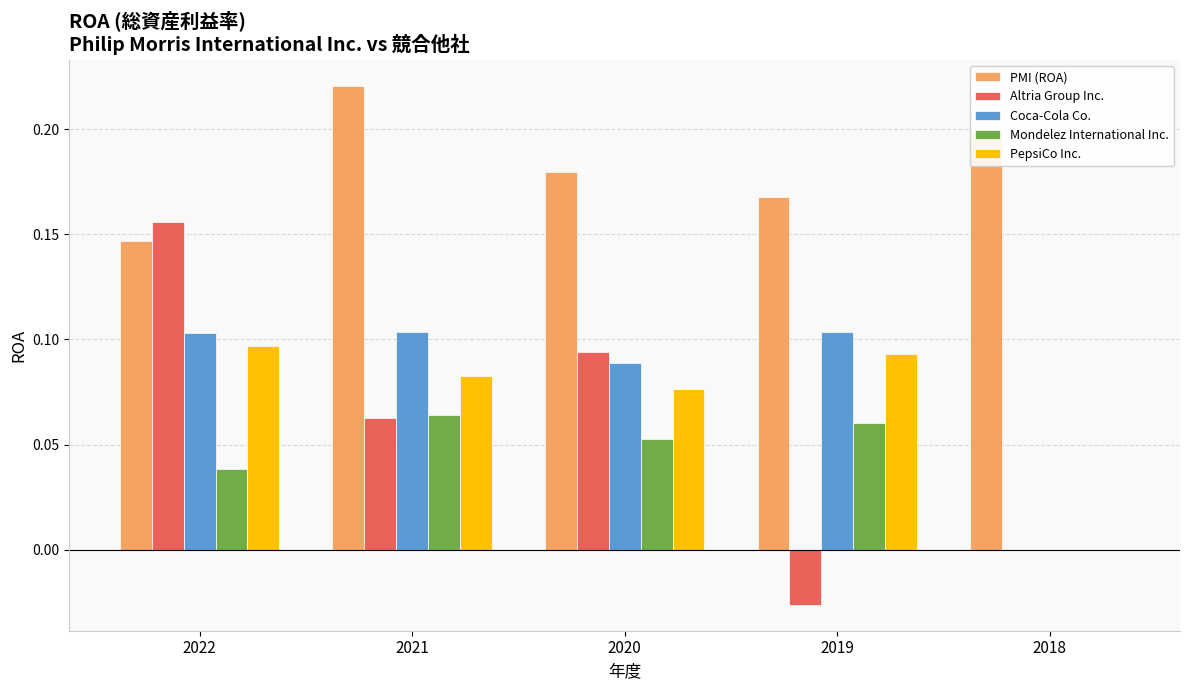

Count the Mondelez International Inc. values in the range 0 to 1.

5